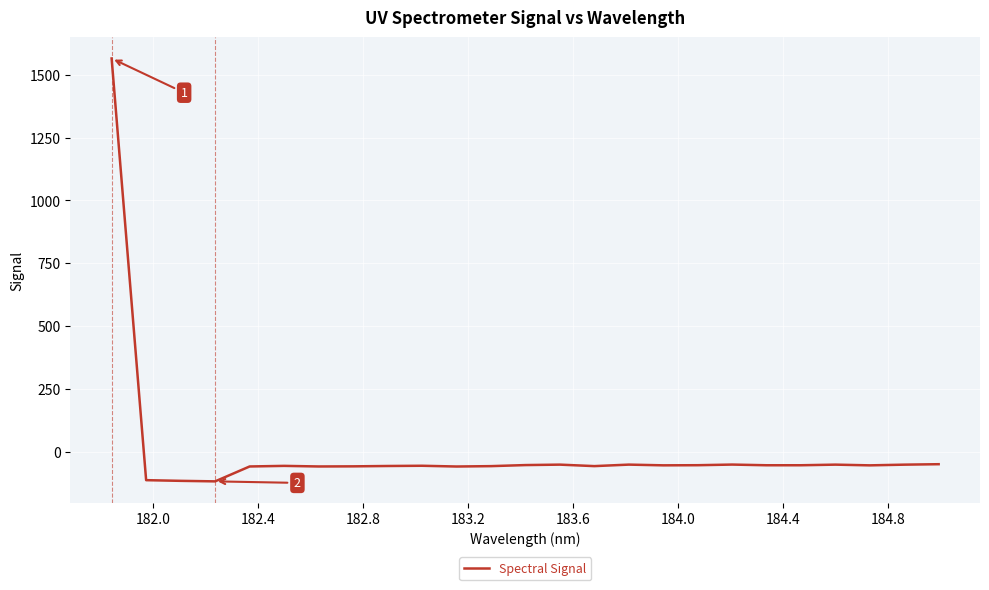

Is this an area chart (filled region under the line)?

No